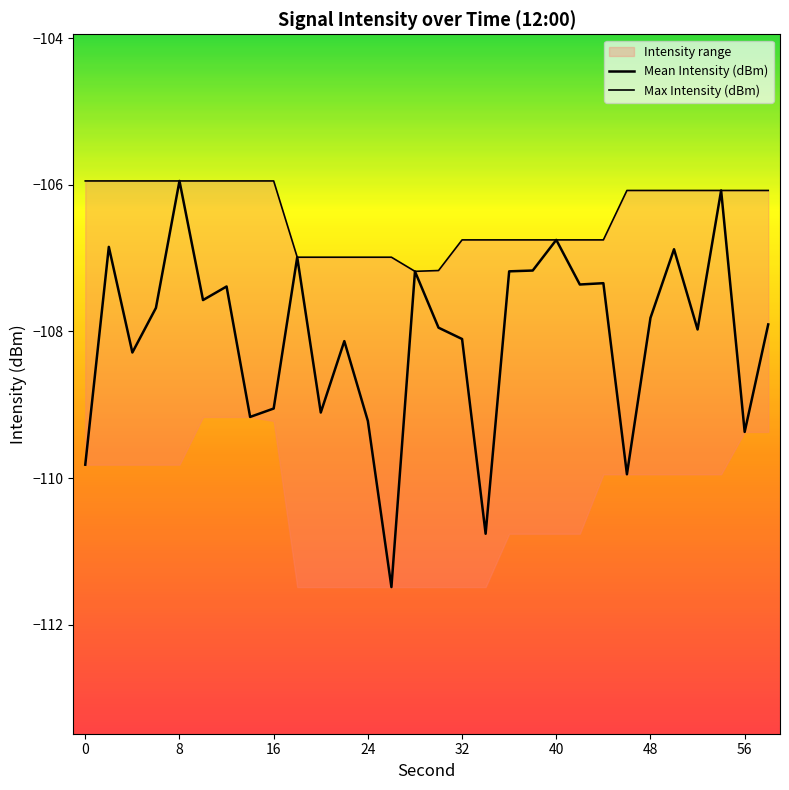

What is the maximum value for Max Intensity (dBm)?

-105.9